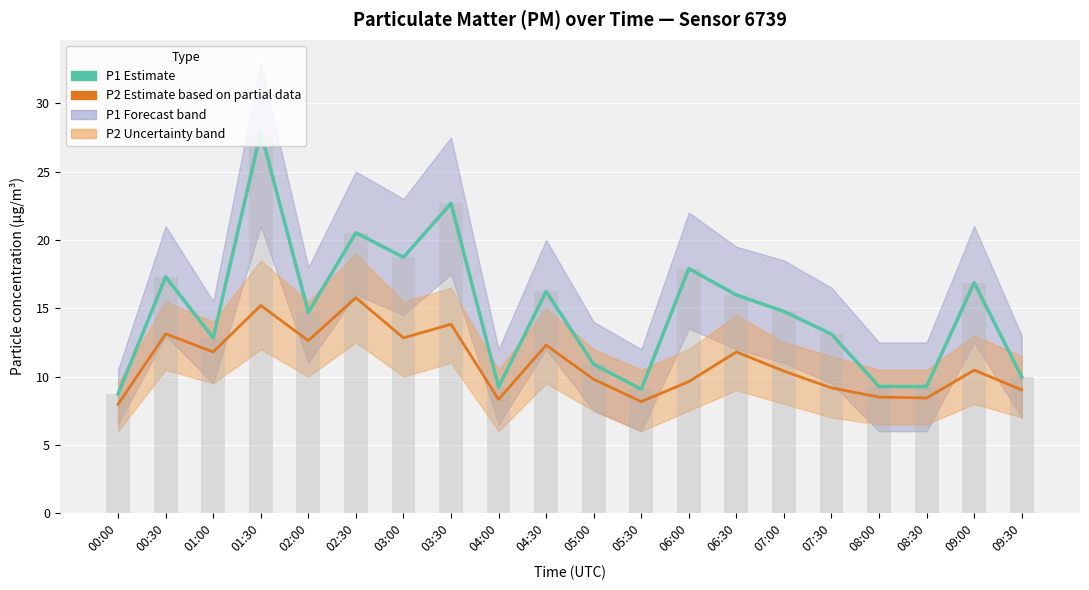

How many data points in P2 (PM2.5) are above 10?

11